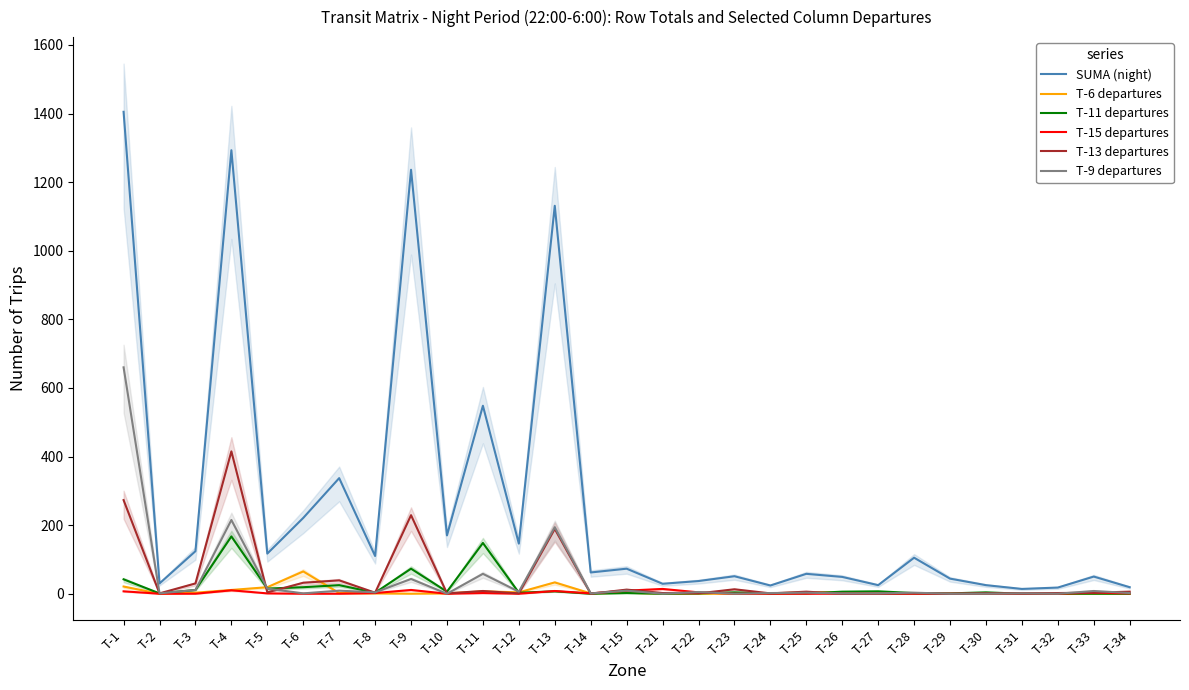

Reading left to right, extract all data points from this chart.

SUMA (night): 1405	30	124	1293	117	221	337	110	1236	170	548	146	1131	62	73	29	37	51	24	58	49	25	105	44	25	14	18	50	19
T-6 departures: 21	0	3	11	19	65	2	1	0	1	7	4	33	1	3	0	0	0	1	4	4	0	0	0	0	0	0	0	1
T-11 departures: 42	1	11	167	15	19	25	3	73	6	148	3	7	0	2	0	1	4	1	1	6	7	2	1	4	0	0	0	0
T-15 departures: 7	0	0	10	1	0	0	2	11	0	2	0	8	1	9	14	4	0	0	0	0	0	0	0	0	0	0	3	1
T-13 departures: 273	1	30	415	4	32	39	3	229	1	8	1	189	0	12	2	1	13	1	6	0	0	1	0	1	1	2	3	6
T-9 departures: 660	1	11	215	15	1	9	4	43	0	58	6	194	1	9	0	5	0	2	3	1	1	3	0	0	1	0	8	2